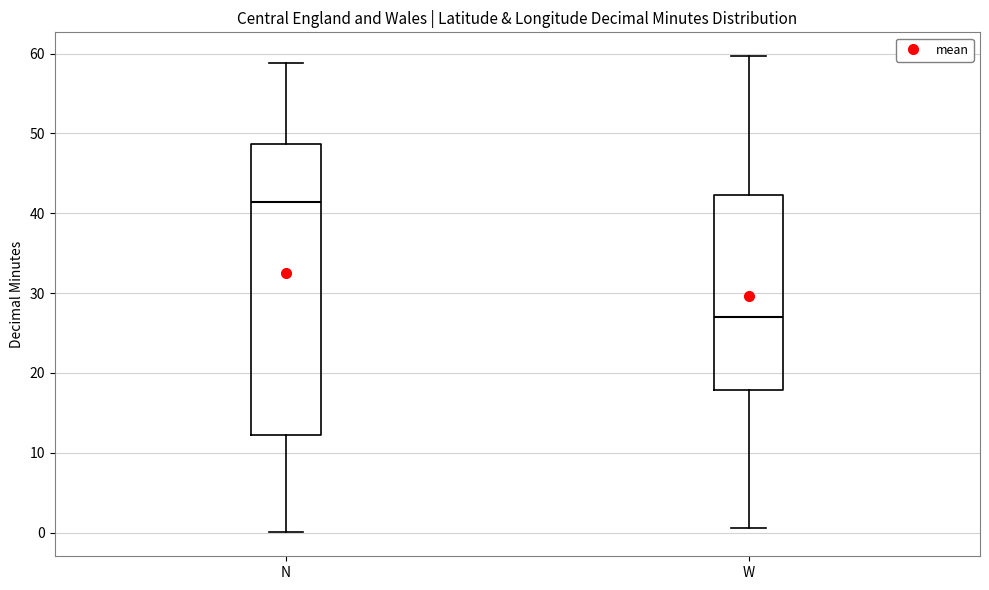

Which box is the tallest, from its lower edge to its upper edge?

N